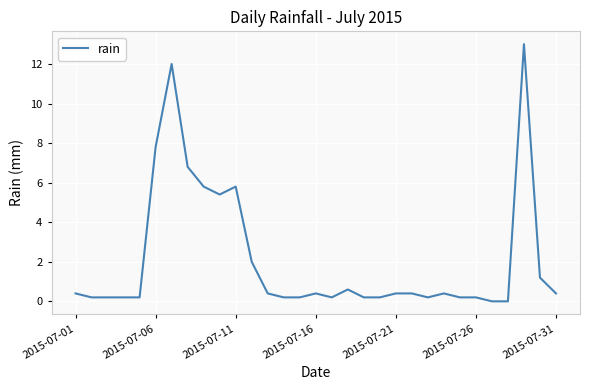

What is the greatest value displayed?

13.0